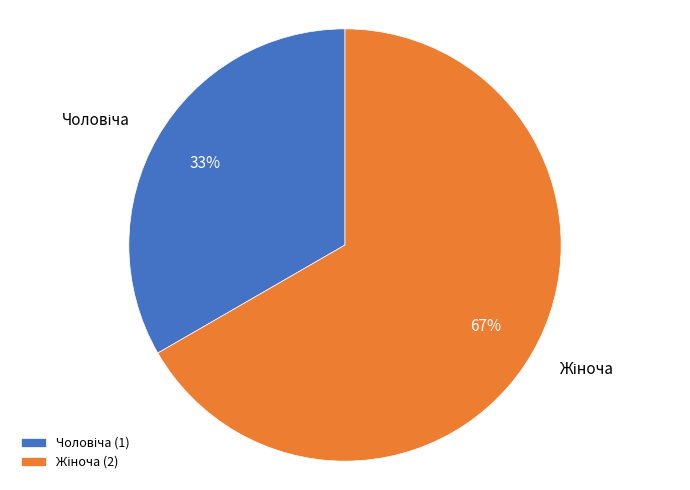

To the nearest percent, what is the average slice percentage?

50%